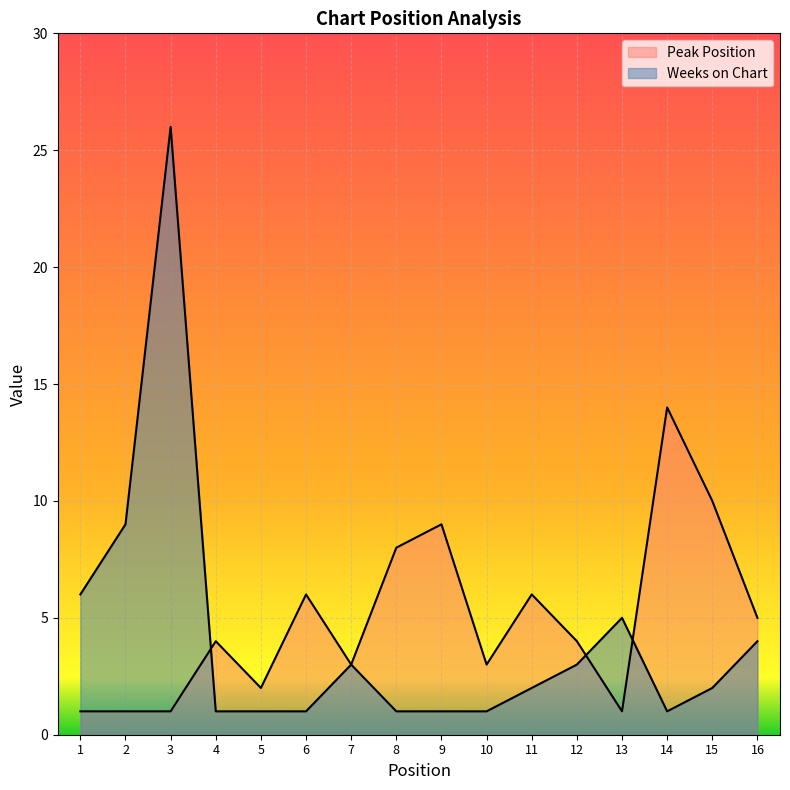

At 1, list the series in order from smallest to largest.

Peak Position, Weeks on Chart